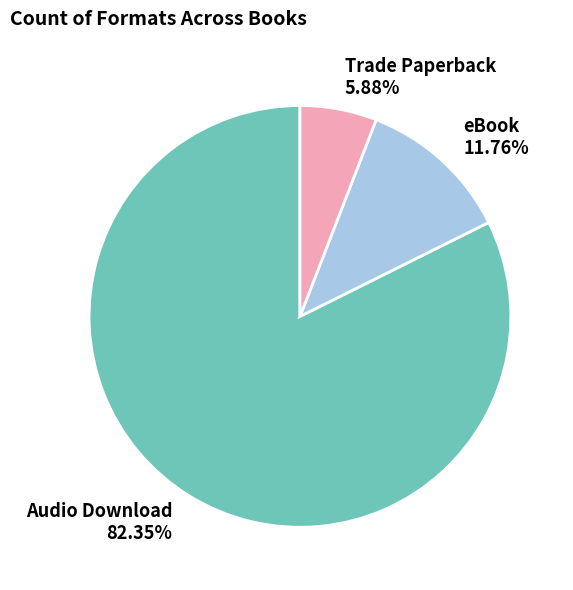

Which slice is the largest?

Audio Download